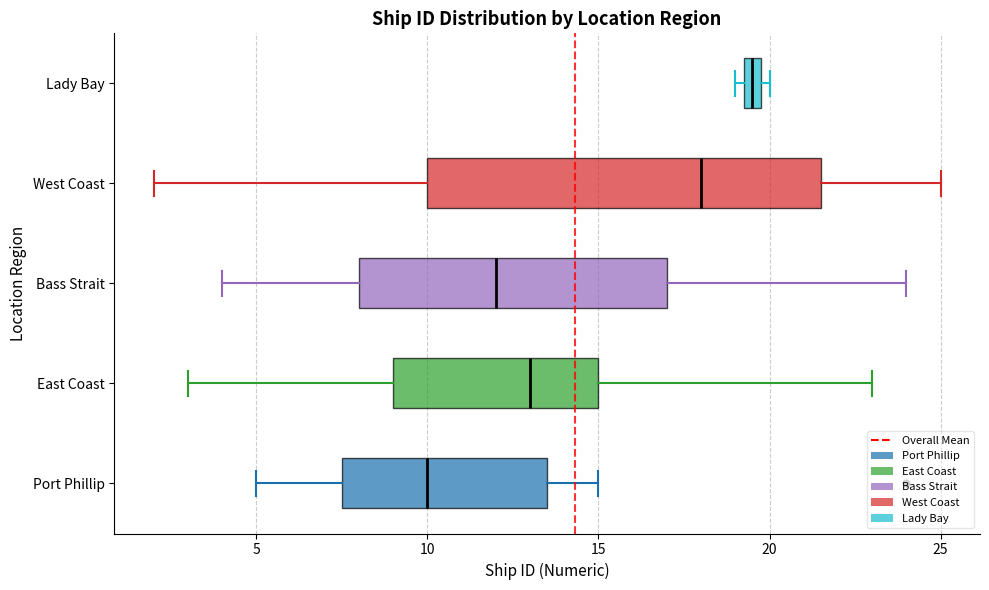

Which box has the furthest to the right median line?

Lady Bay